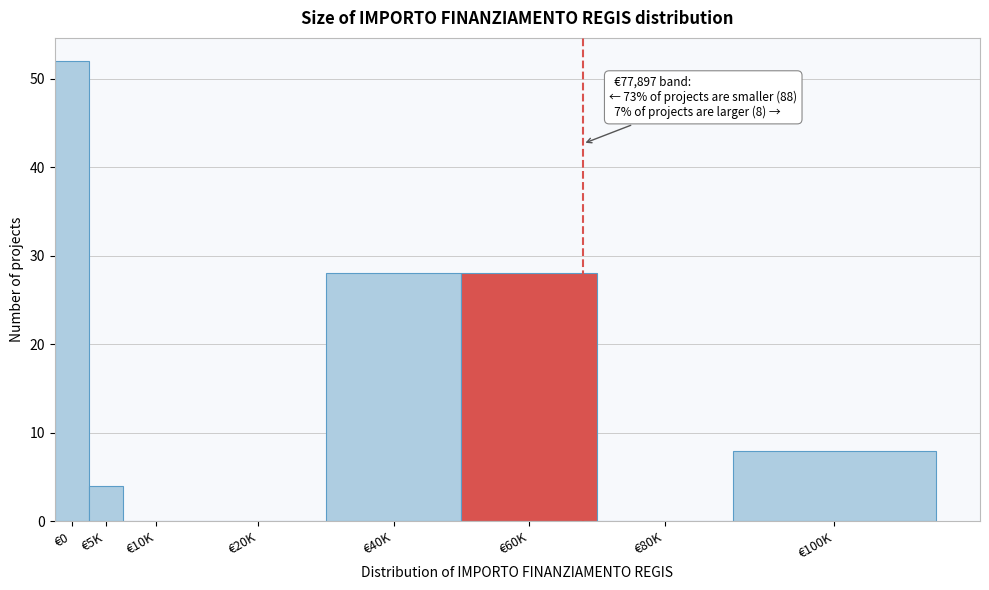

Reading left to right, extract all data points from this chart.

€0=52	€5K=4	€10K=0	€20K=0	€40K=28	€60K=28	€80K=0	€100K=8